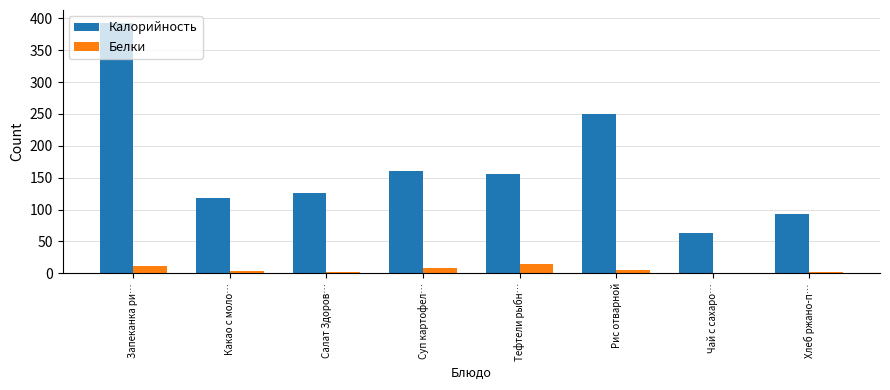

Does the chart contain stacked bars?

No